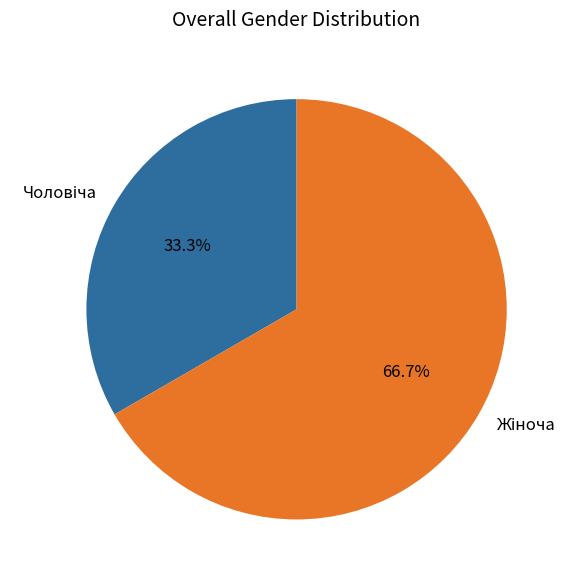

How many slices are in this pie chart?

2